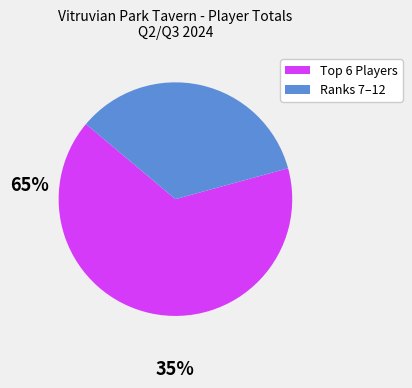

Is there a majority slice in this chart?

Yes